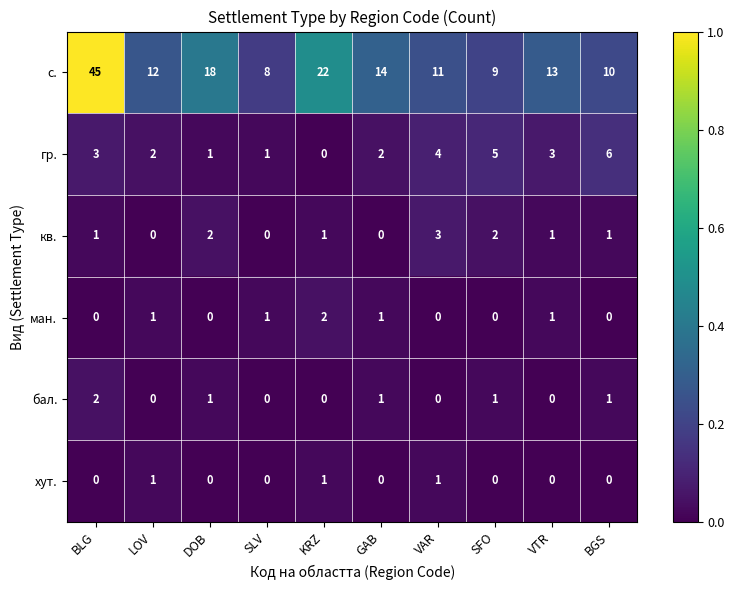

What is the sum of all бал. values?

6